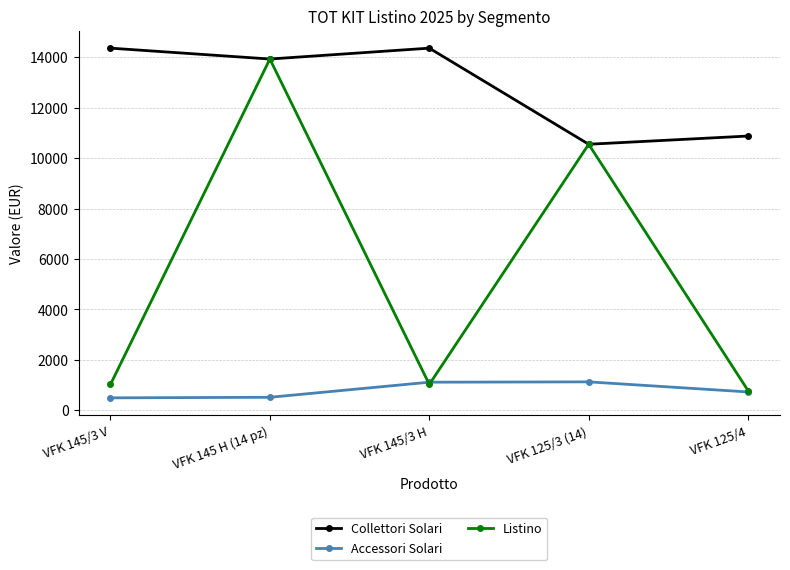

True or false: Accessori Solari has more than 0 points higher than both neighbors.

True